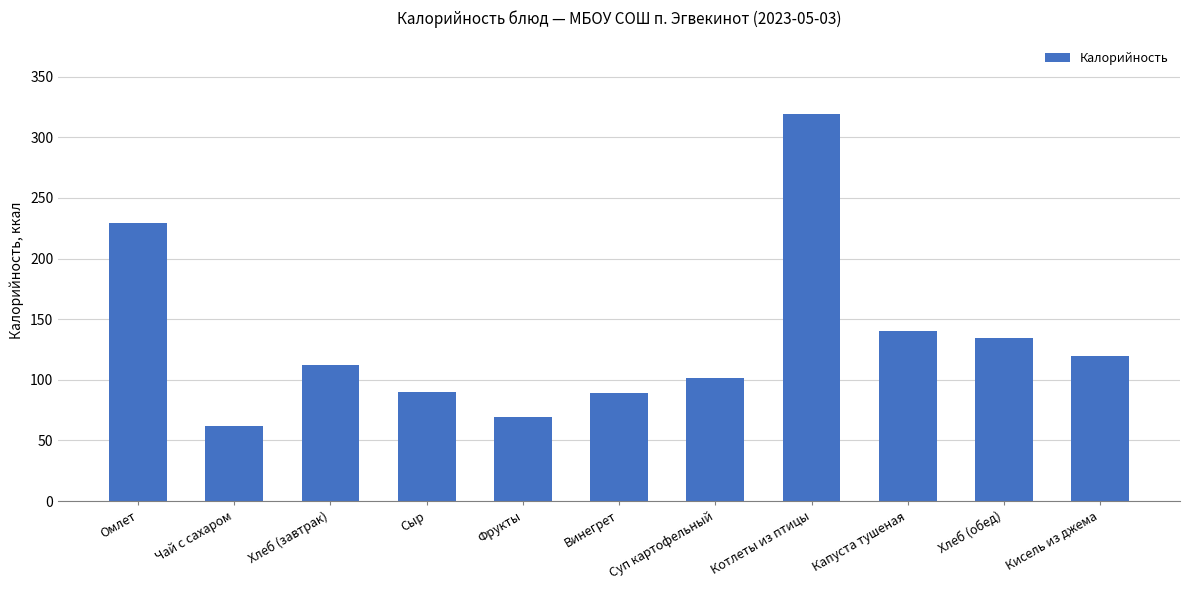

True or false: the data shows 206.7 at Хлеб (обед).

False